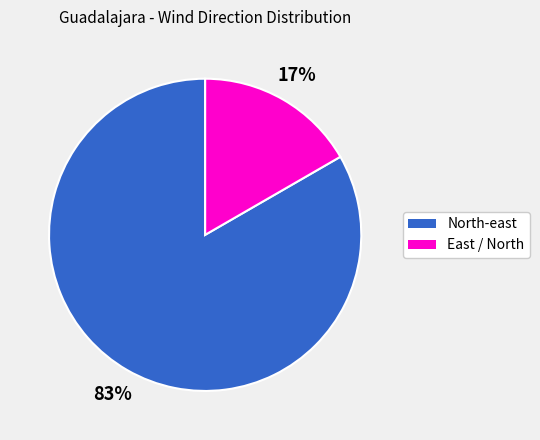

To the nearest percent, what percentage of the pie is North-east?

83%